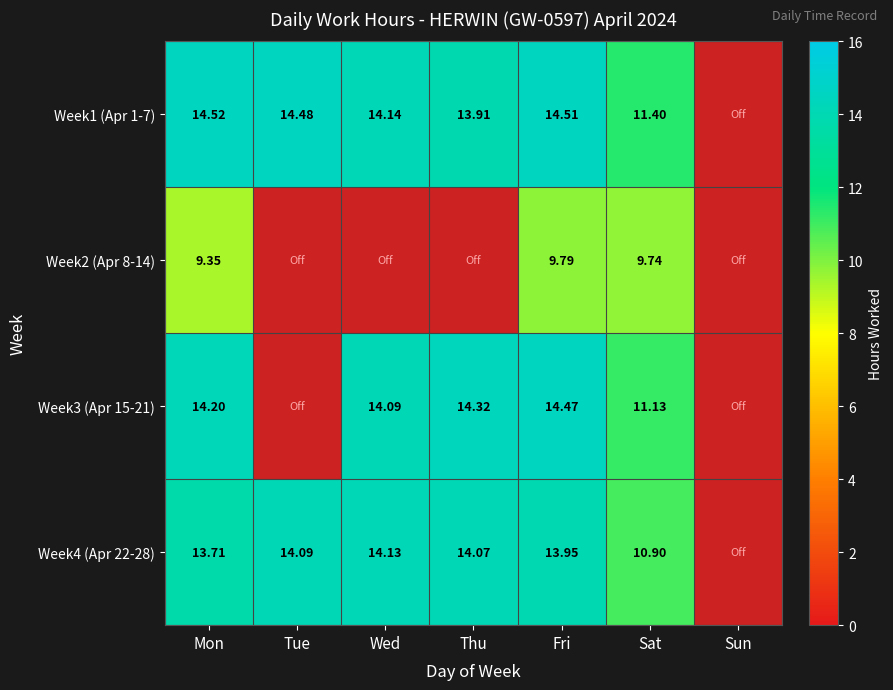

At Fri, list the series in order from smallest to largest.

Week2 (Apr 8-14), Week4 (Apr 22-28), Week3 (Apr 15-21), Week1 (Apr 1-7)